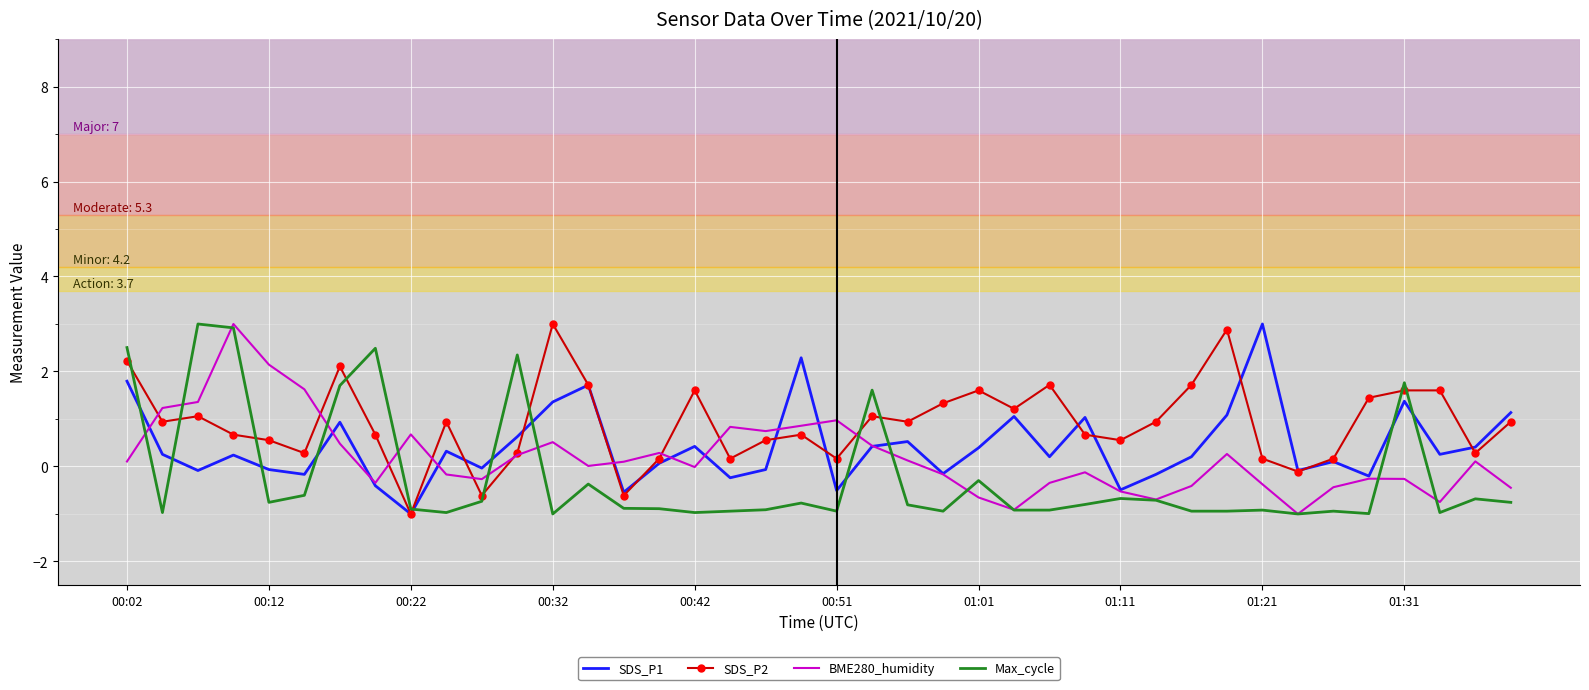

What is the maximum value for SDS_P2?

3.0